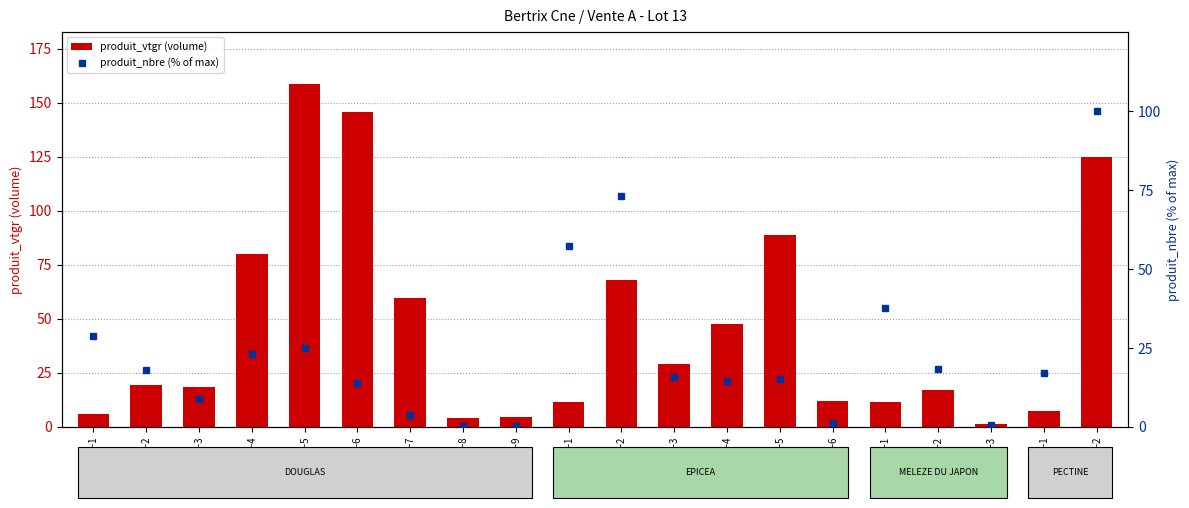

Between MELEZE-2 and PECTINE-1, which series saw the biggest shift?

produit_vtgr